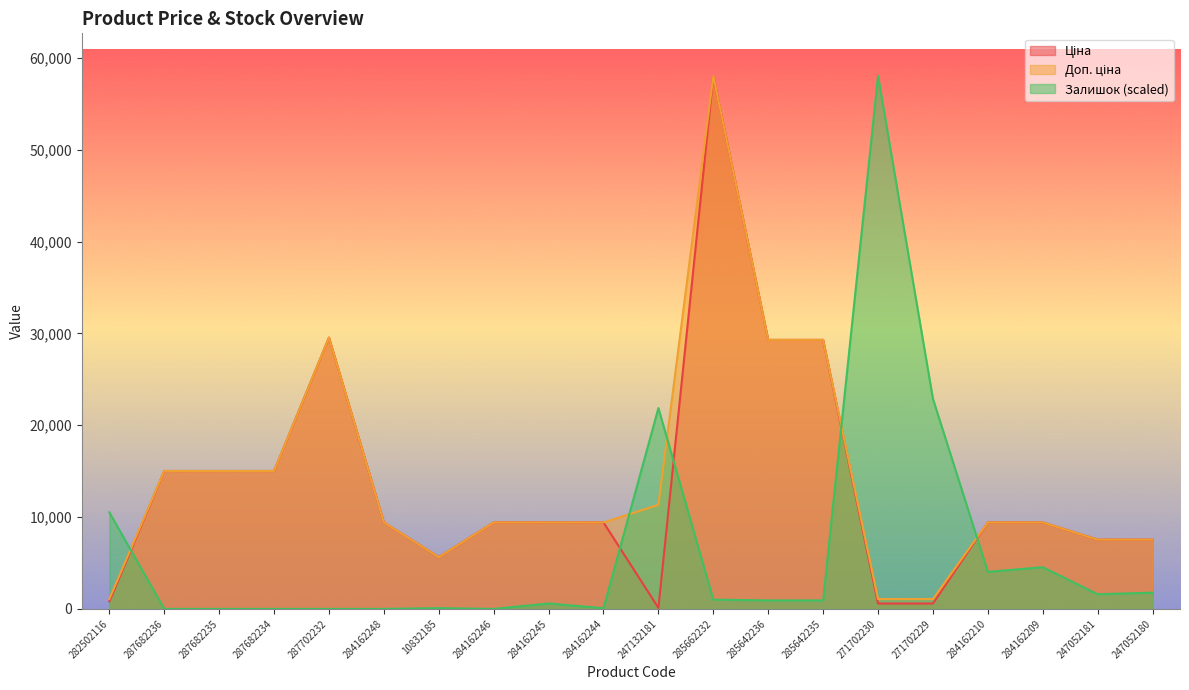

Reading left to right, list all the values displayed in this chart.

Ціна: 282502116=813.0	287682236=15019.2	287682235=15019.2	287682234=15019.2	287702232=29548.9	284162248=9416.9	10832185=5636.0	284162246=9416.9	284162245=9416.9	284162244=9416.9	247132181=113.3	285662232=58037.0	285642236=29294.9	285642235=29294.9	271702230=586.0	271702229=586.0	284162210=9416.9	284162209=9416.9	247052181=7545.9	247052180=7545.9
Доп. ціна: 282502116=1101.8	287682236=15019.2	287682235=15019.2	287682234=15019.2	287702232=29548.9	284162248=9416.9	10832185=5636.0	284162246=9416.9	284162245=9416.9	284162244=9416.9	247132181=11334.0	285662232=58037.0	285642236=29294.9	285642235=29294.9	271702230=1074.5	271702229=1074.5	284162210=9416.9	284162209=9416.9	247052181=7545.9	247052180=7545.9
Залишок: 282502116=10514.0	287682236=0.0	287682235=0.0	287682234=0.0	287702232=0.0	284162248=0.0	10832185=84.1	284162246=0.0	284162245=588.8	284162244=84.1	247132181=21869.0	285662232=1009.3	285642236=925.2	285642235=925.2	271702230=58037.0	271702229=22878.4	284162210=4037.4	284162209=4542.0	247052181=1598.1	247052180=1766.3